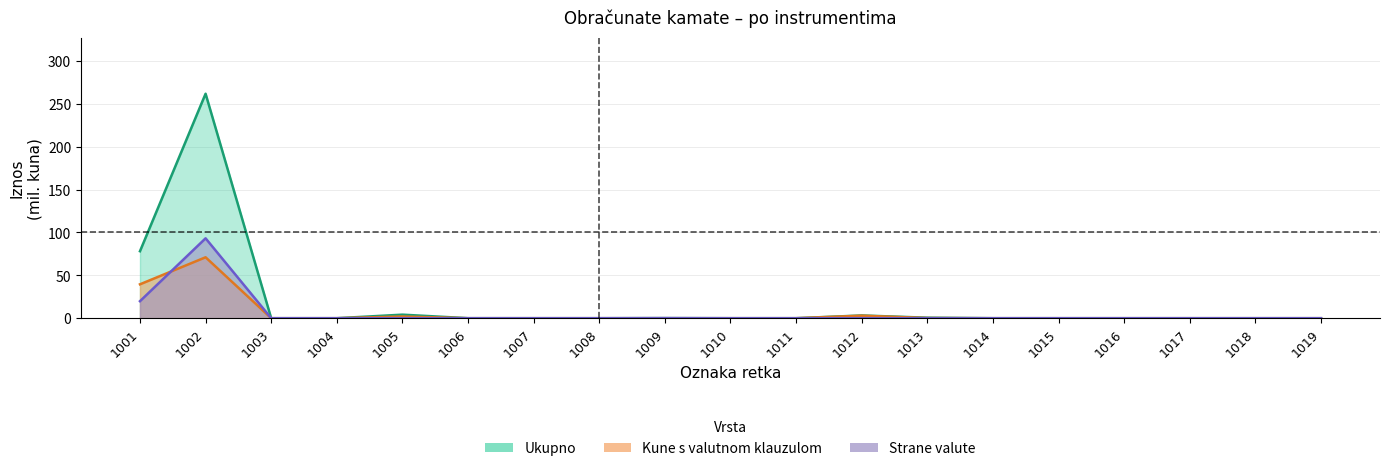

True or false: Ukupno and Strane valute cross at least once.

False